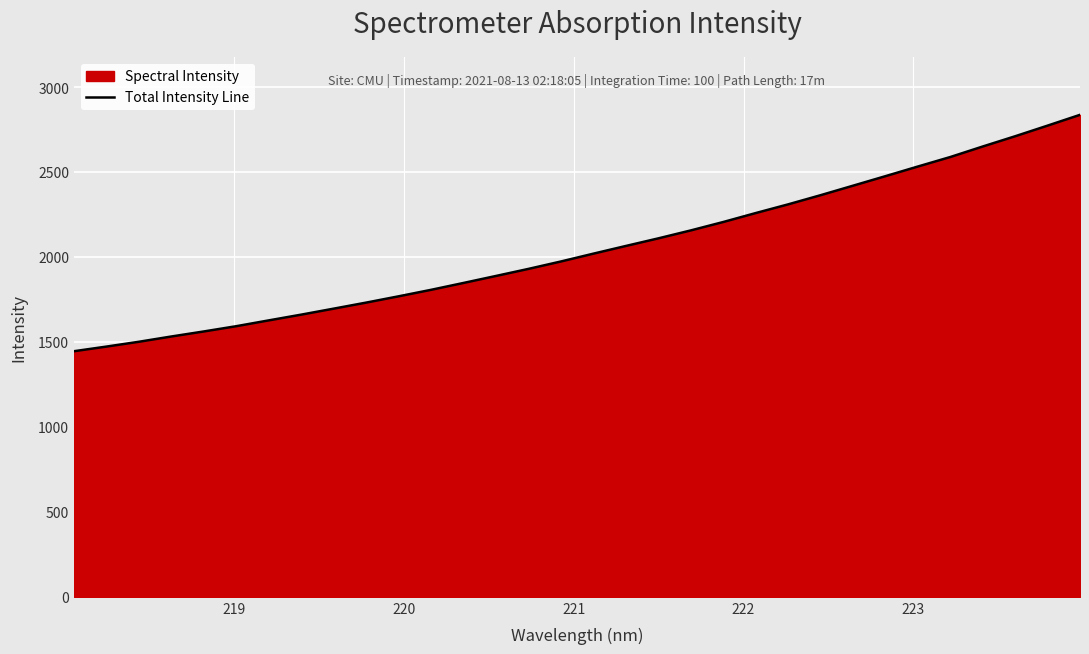

What is the difference between the maximum and minimum values?

1391.0